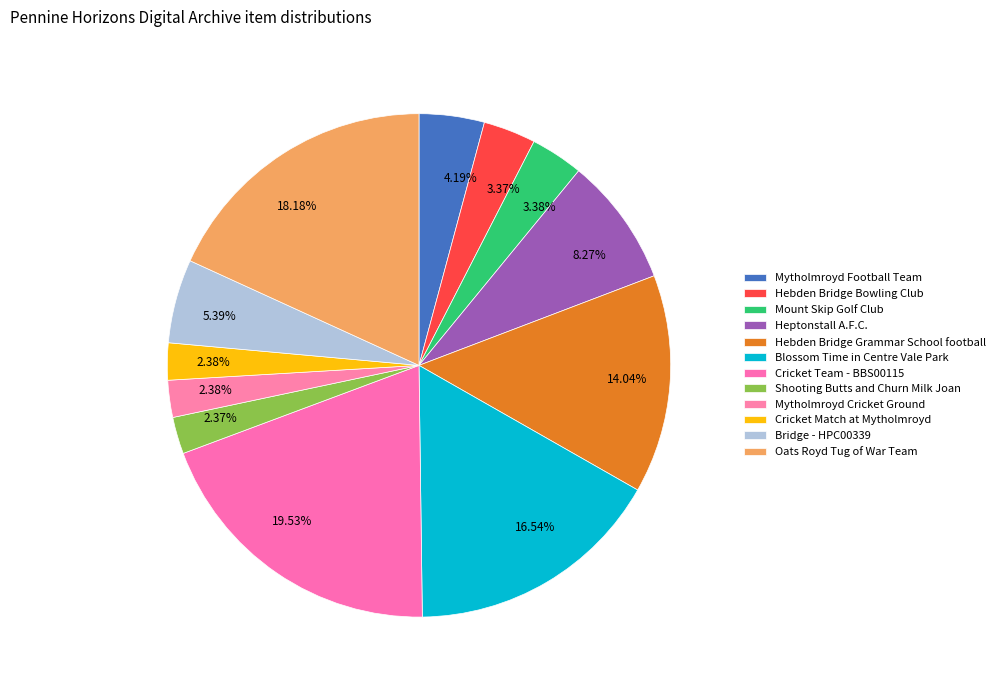

Which category has the smallest portion of the pie?

Shooting Butts and Churn Milk Joan